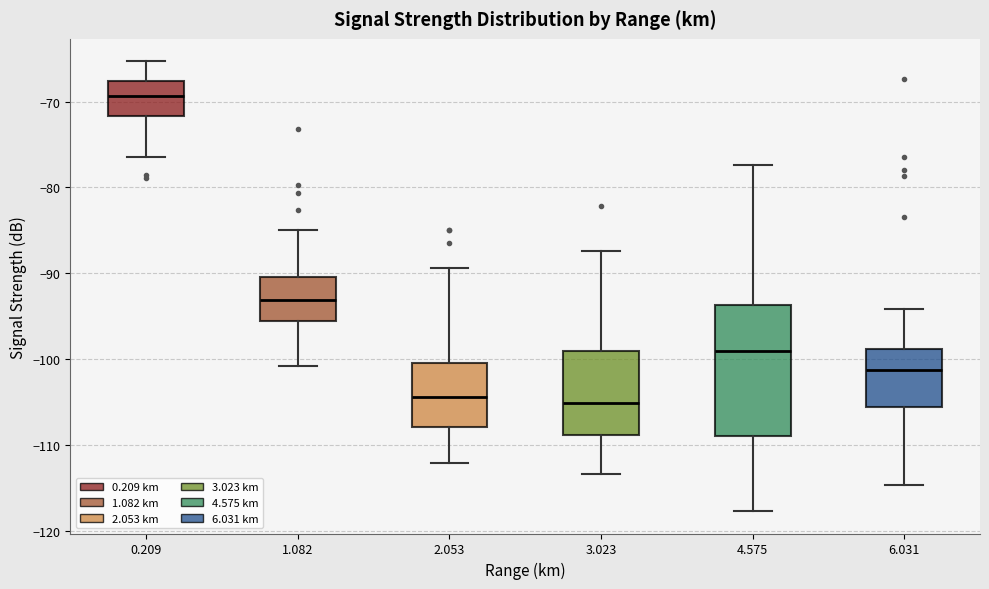

Where is the lower edge of the box at x = 0.209 on the y-axis? The values are not printed on the chart, so give them approximately, as read against the axis.

-72